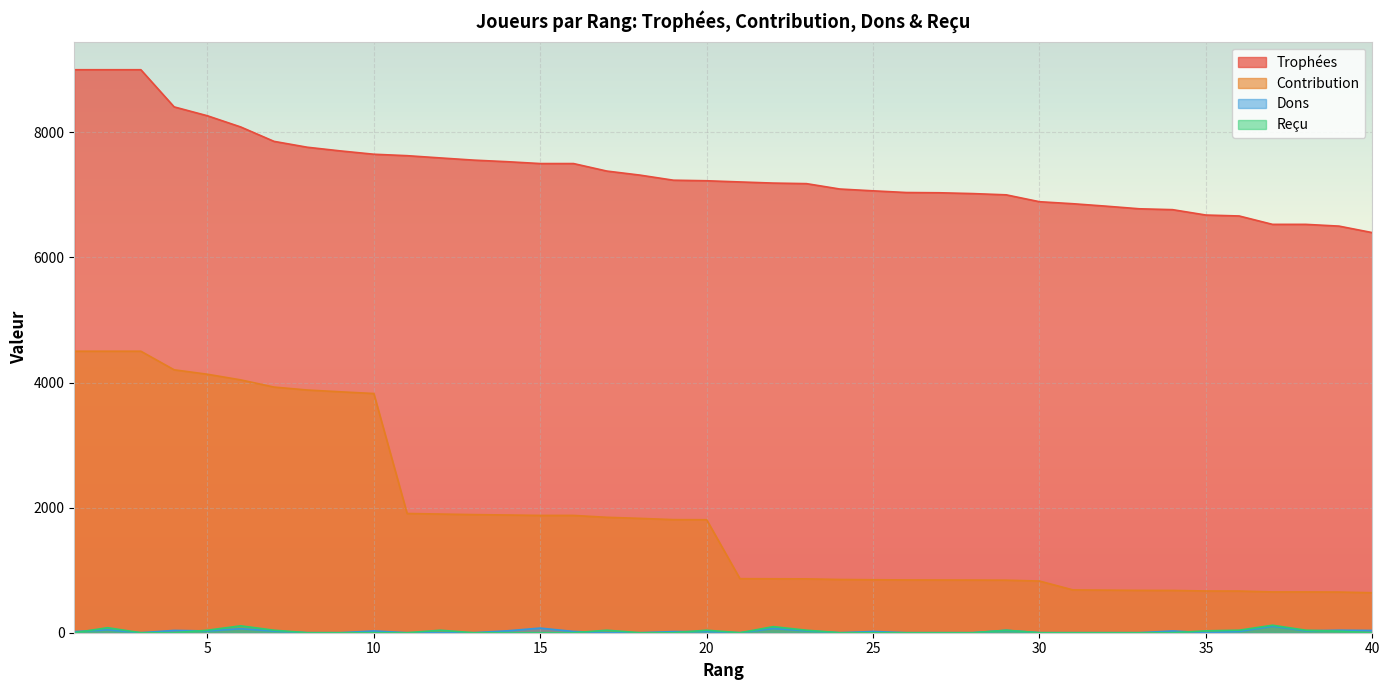

What is the spread (max minus min) of values at 9?

7702